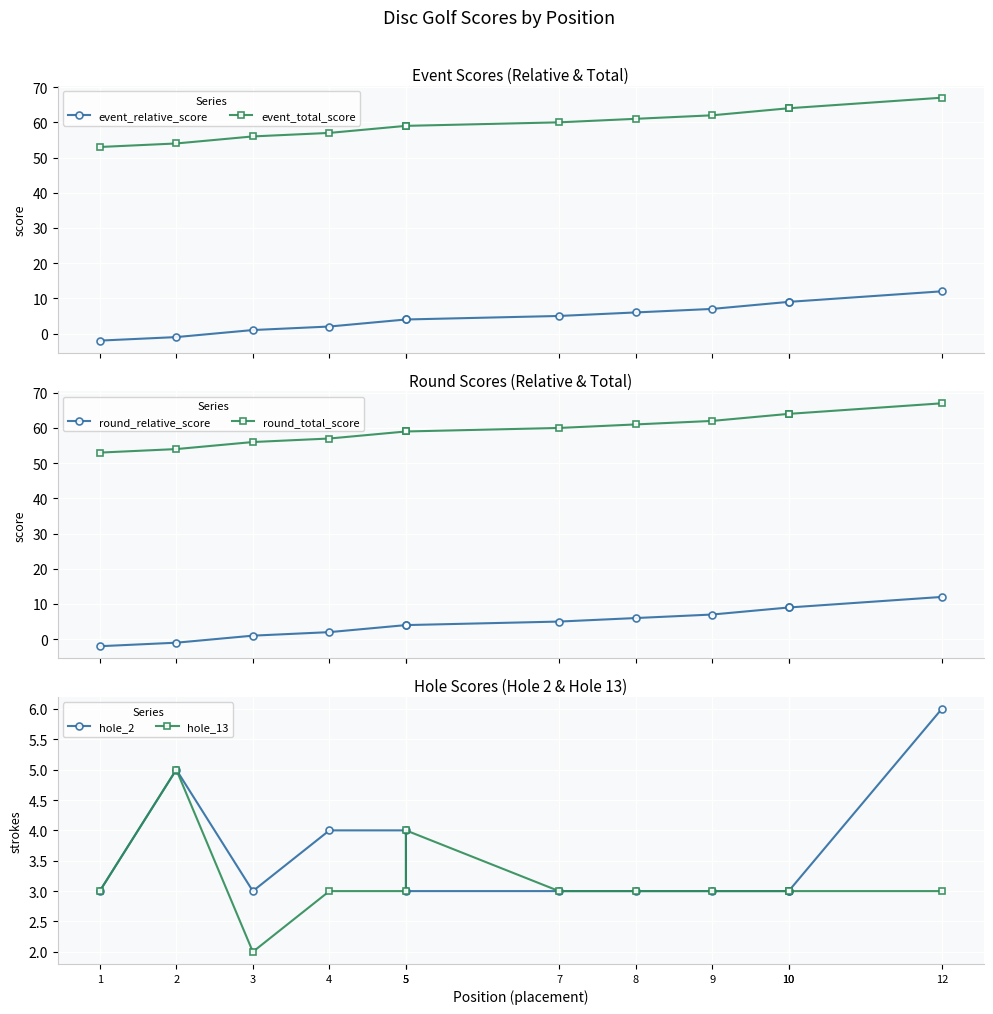

List the series in order of their peak value, lowest first.

hole_13, hole_2, event_relative_score, round_relative_score, event_total_score, round_total_score